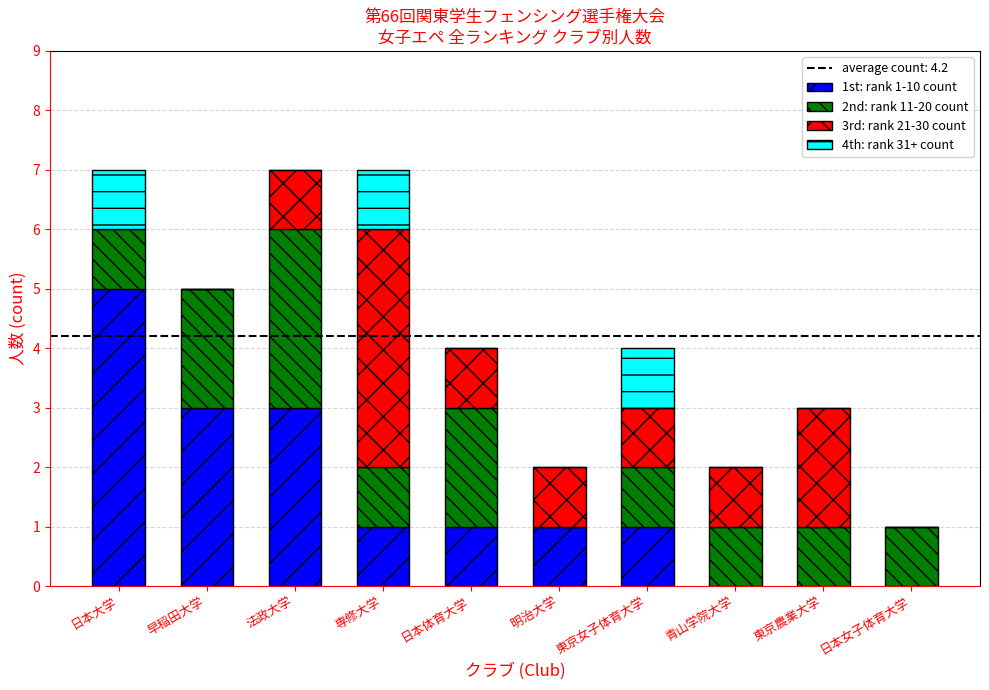

What is the total value across all series at 早稲田大学?

5